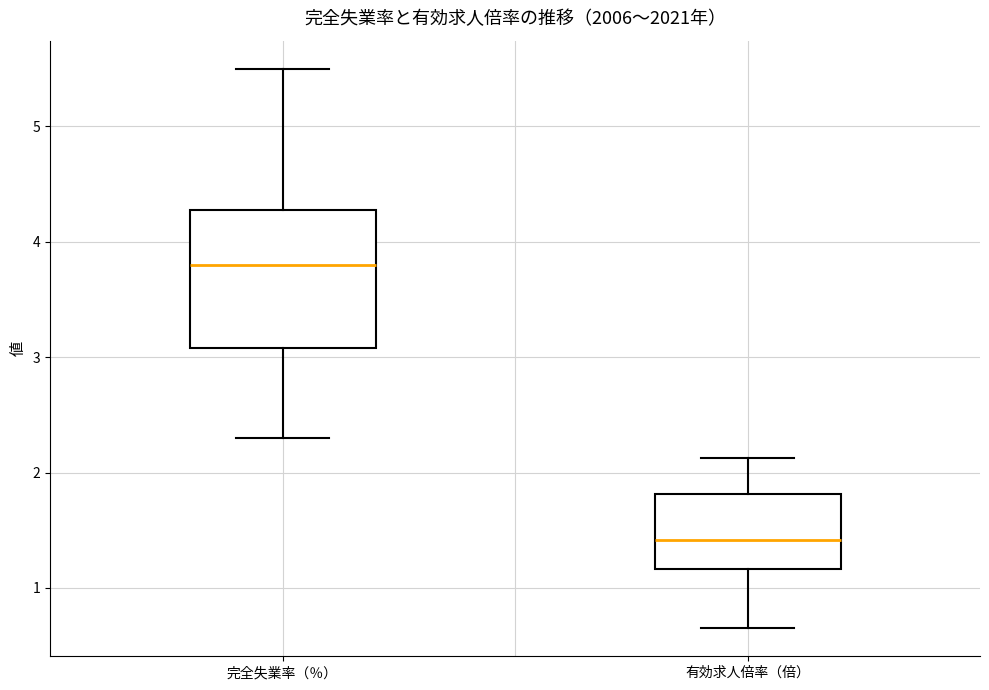

Reading left to right, transcribe this box plot: for each box, give where its median line is, the range the box spans, and where its two whiskers end, as read against the y-axis. The values are not printed on the chart, so give them approximately, as read against the axis.

完全失業率（％）: median 3.8, box 3.1 to 4.3, whiskers 2.3 to 5.5
有効求人倍率（倍）: median 1.4, box 1.2 to 1.8, whiskers 0.7 to 2.1